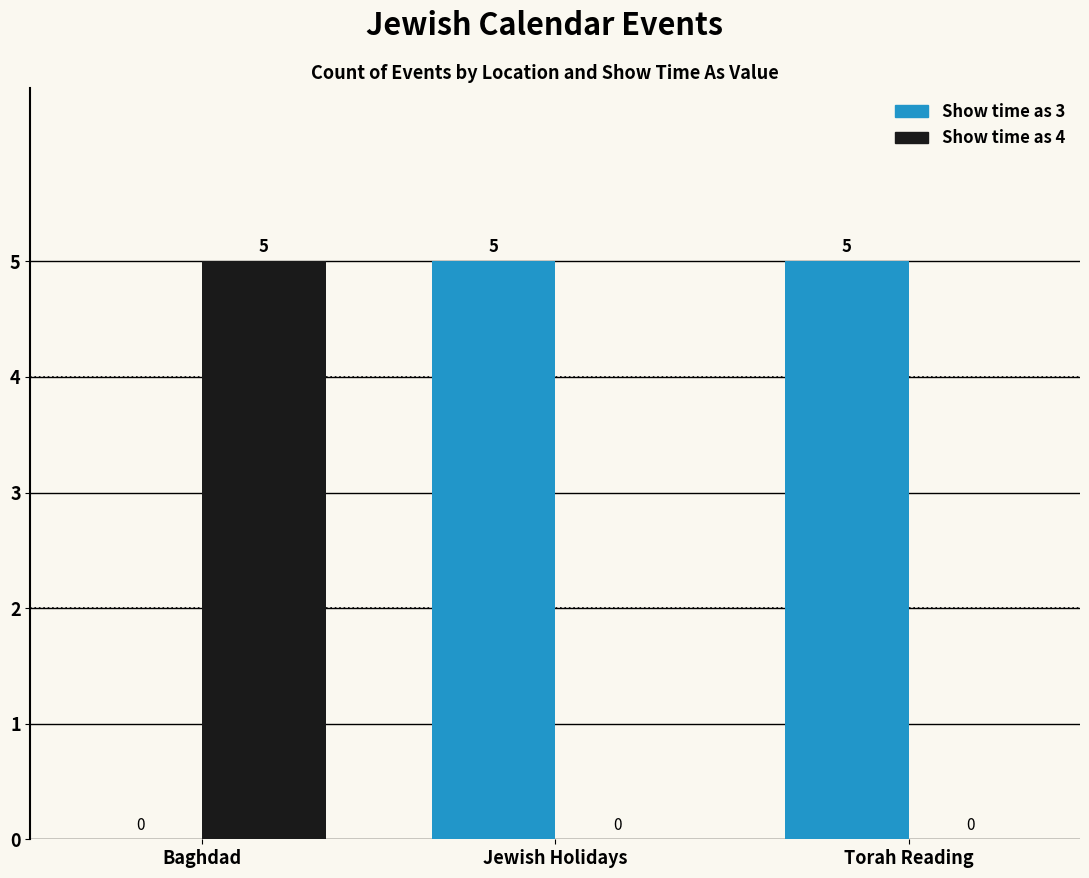

How many groups of bars are there?

3